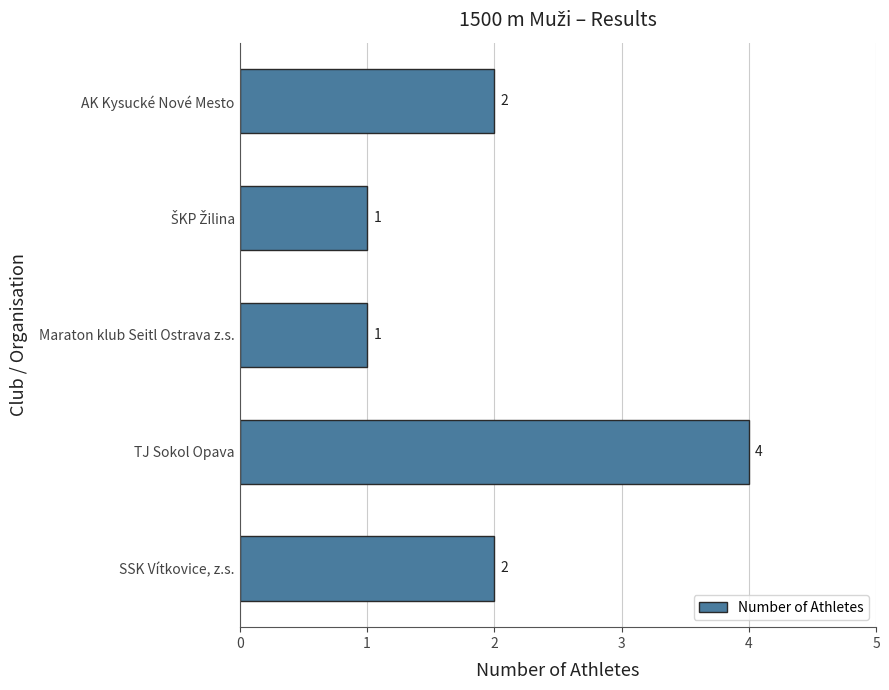

What is the difference between the maximum and minimum values?

3